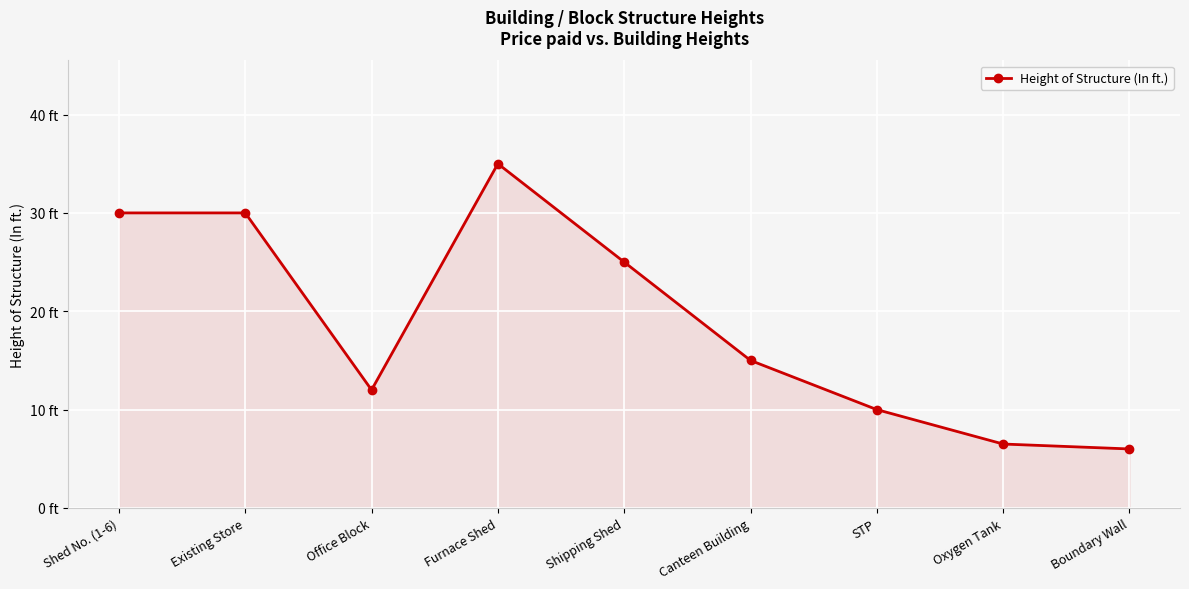

What is the change in value from Shed No. (1-6) to Shipping Shed?

-5.0